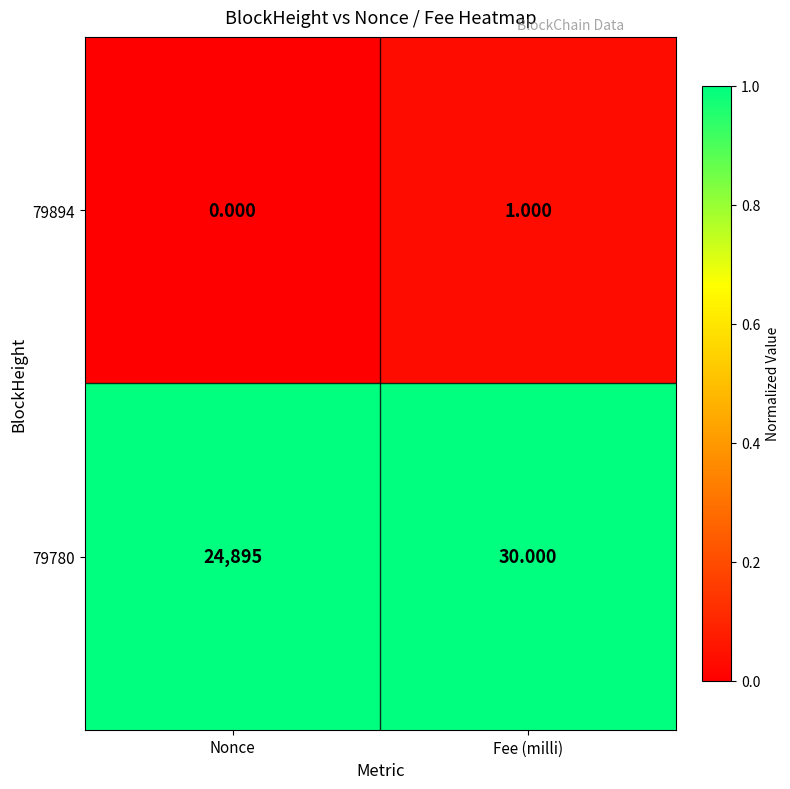

At which category is the sum across all series the highest?

Nonce